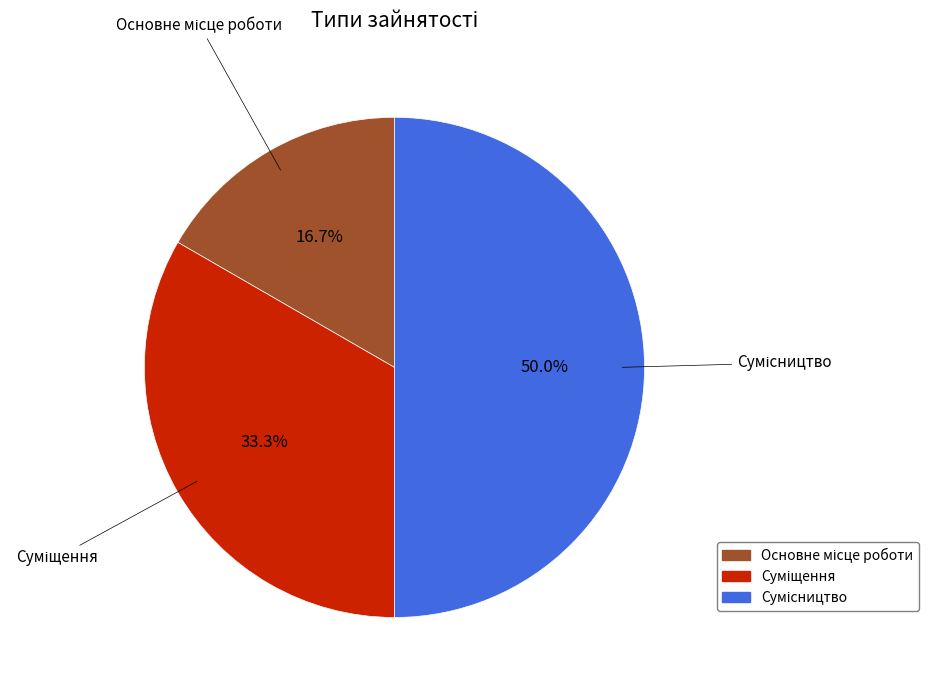

What percentage is the Суміщення slice, to the nearest percent?

33%